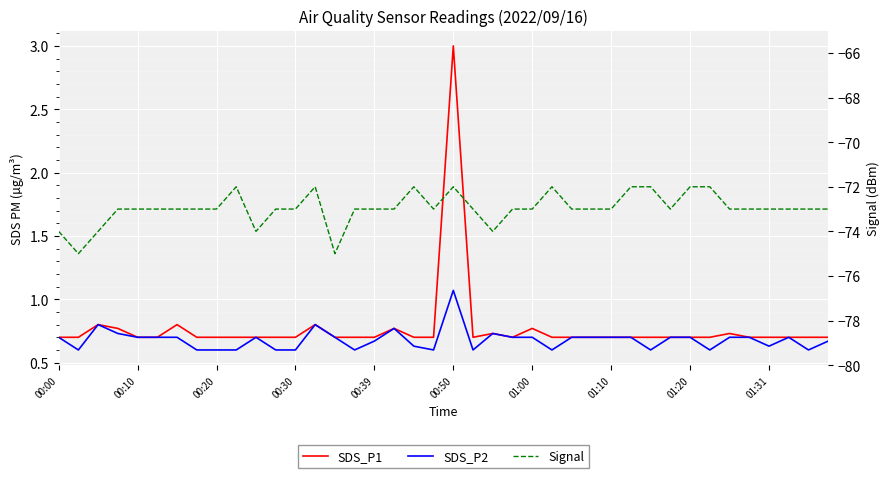

Which series has the largest total across all categories?

SDS_P1